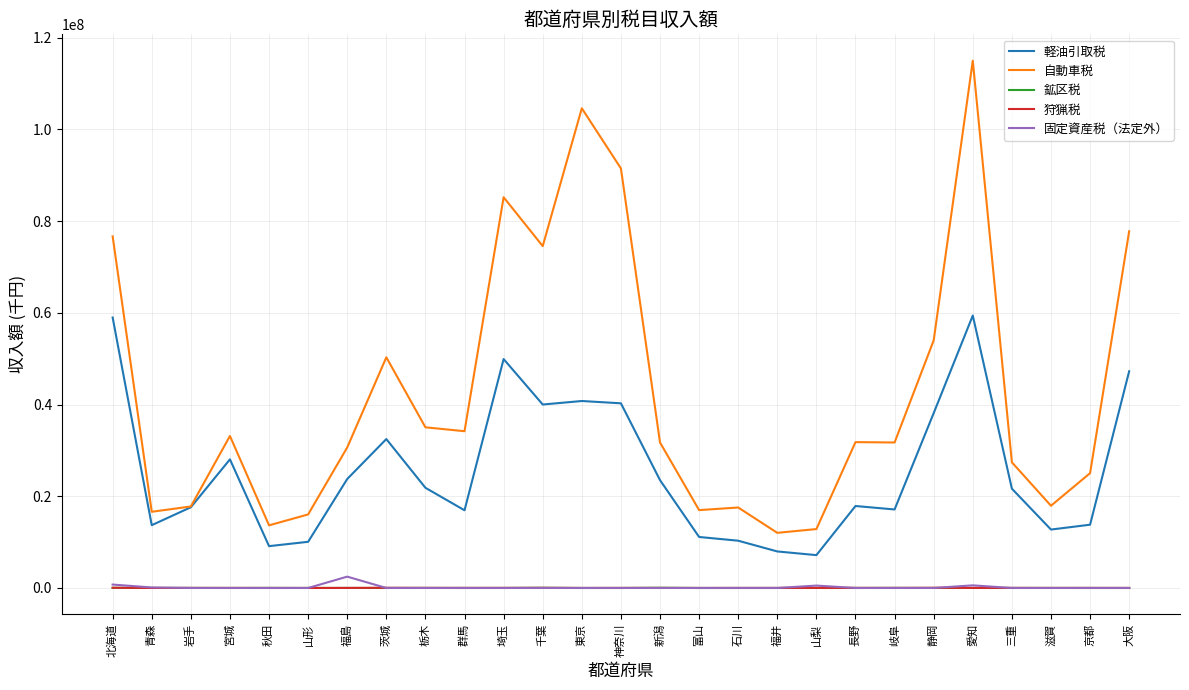

At which category does 軽油引取税 reach its first local valley?

青森